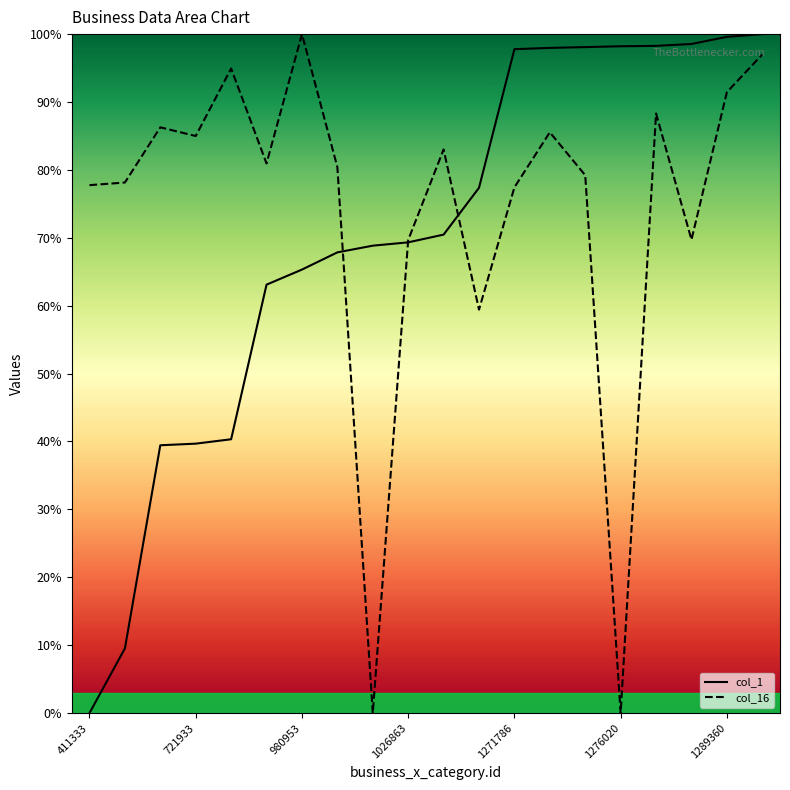

What is the difference between the highest and lowest values at 8?

68.8